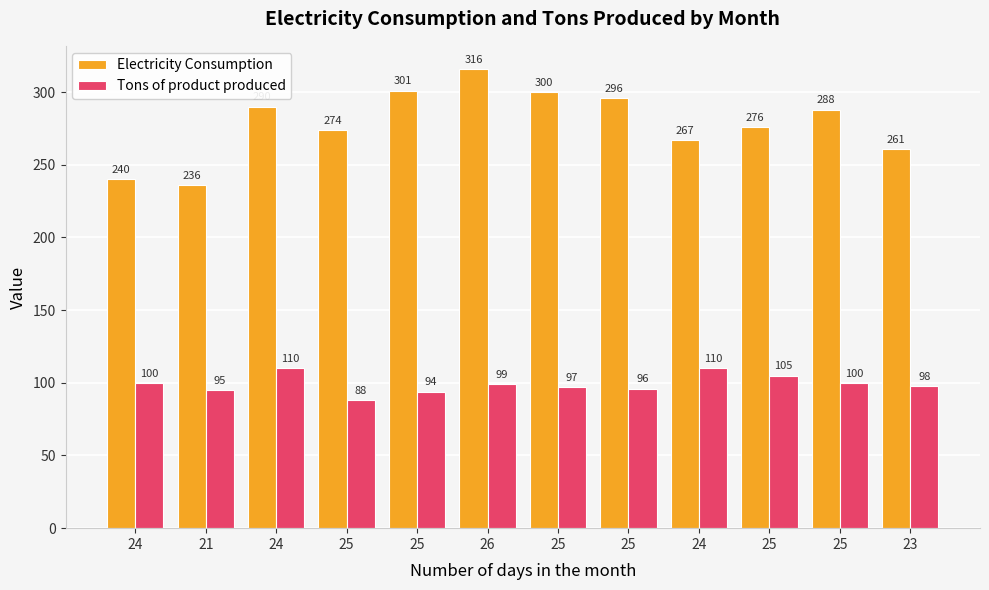

What is the average value of the Tons of product produced series?

99